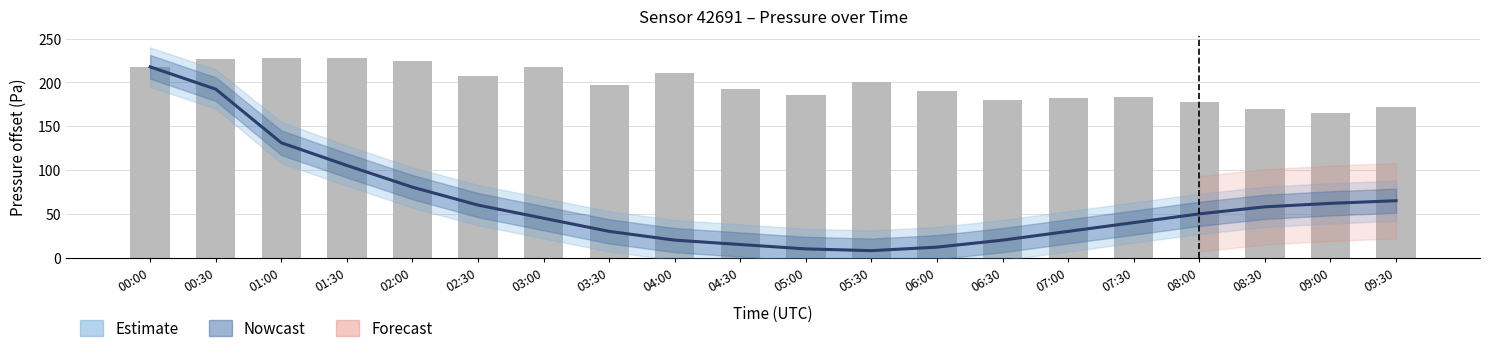

How many categories are shown in the chart?

20